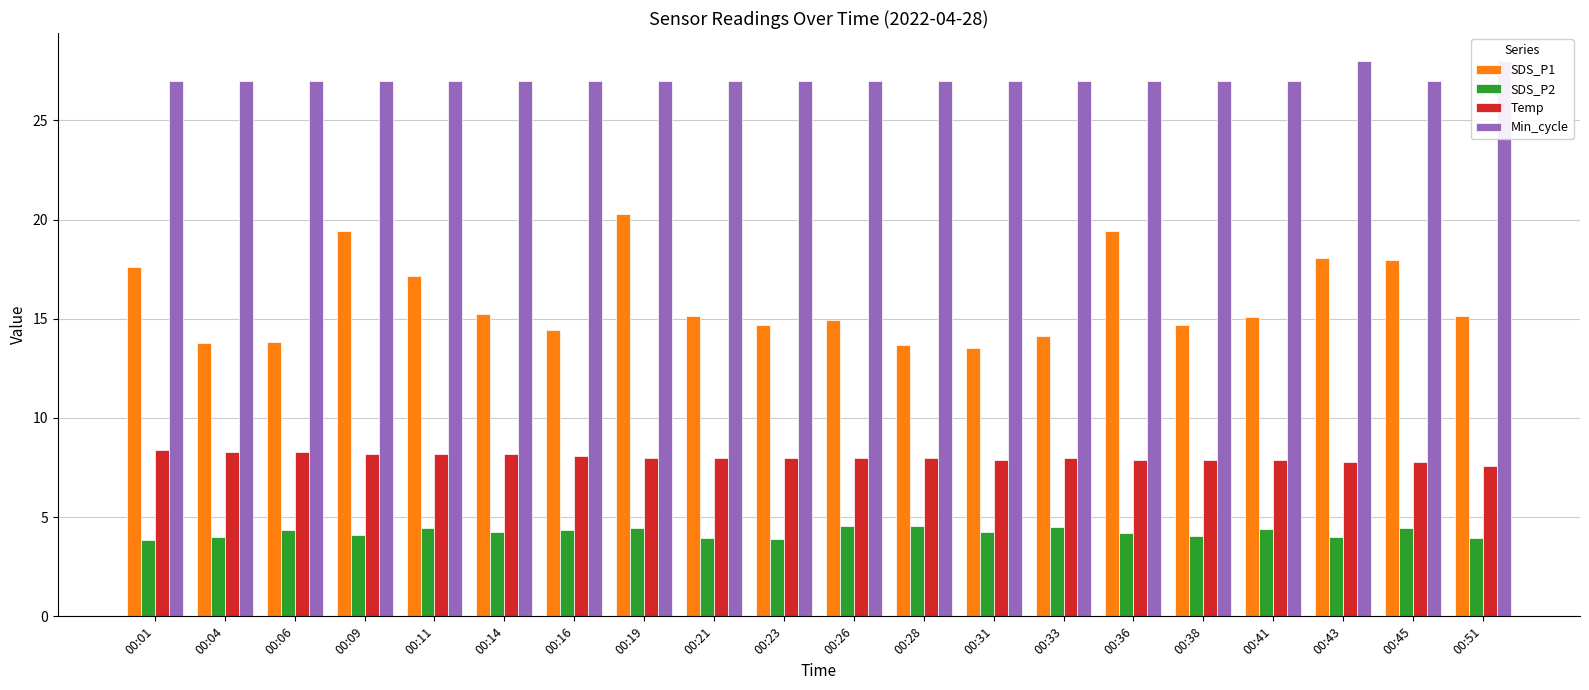

What are all the series names shown in the legend?

SDS_P1, SDS_P2, Temp, Min_cycle